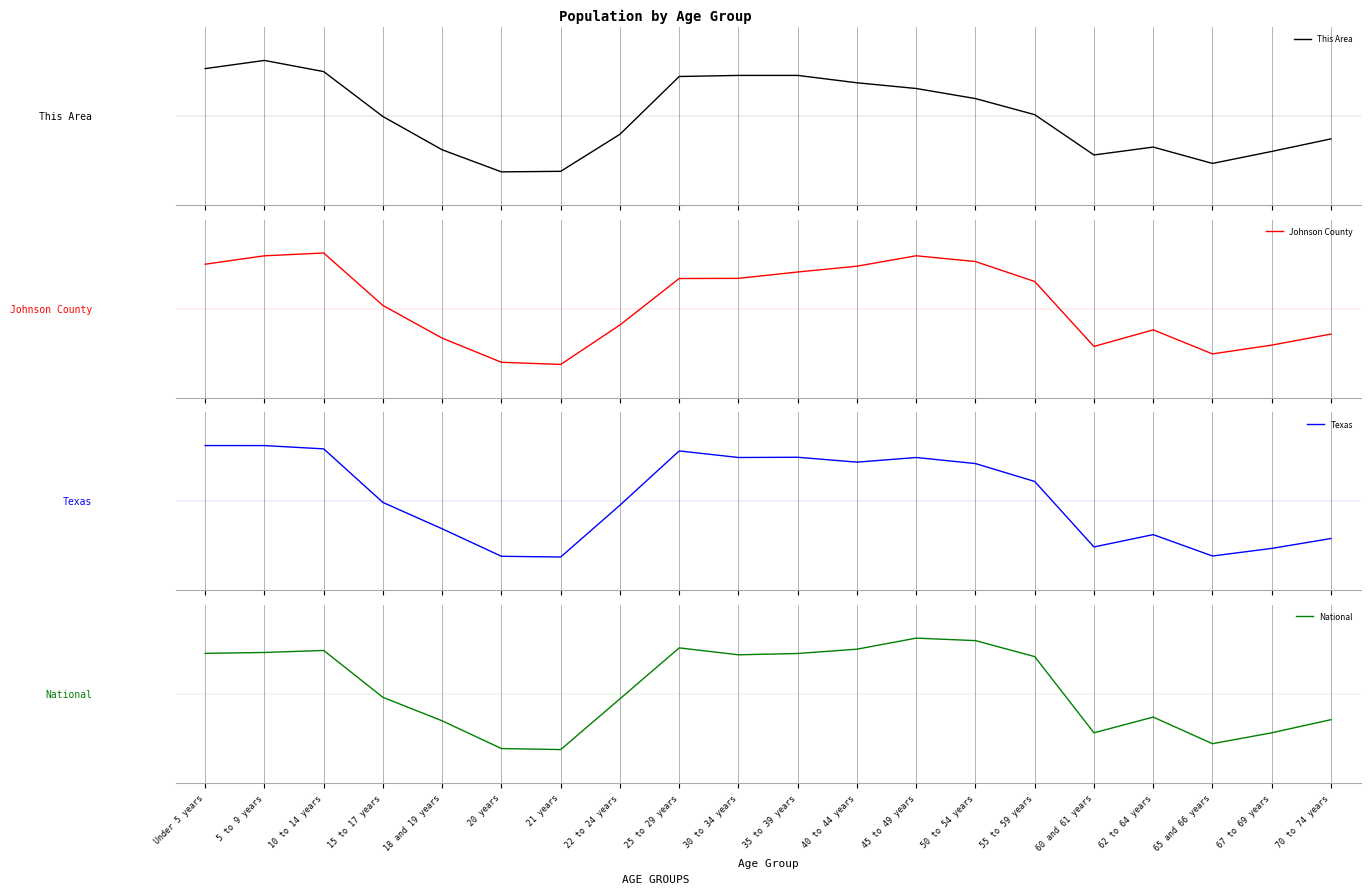

At which category does Johnson County reach its first local valley?

21 years